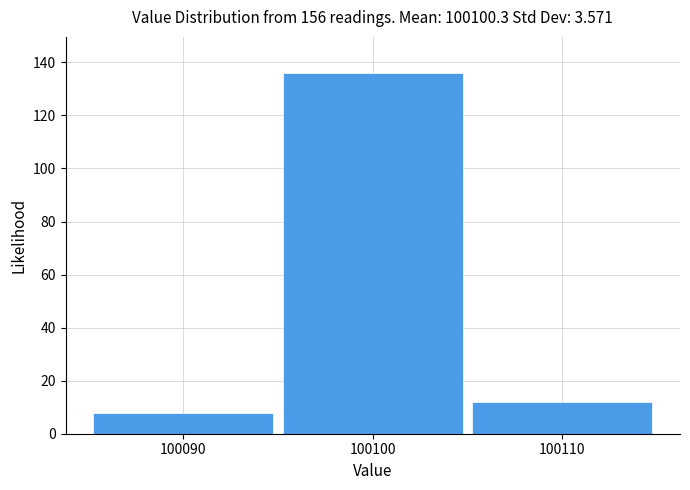

Reading left to right, list every bar in this chart as the range it spans on the x-axis followed by its height. The values are not printed on the chart, so give them approximately, as read against the axis.

100085 to 100095: 8
100095 to 100105: 136
100105 to 100115: 12